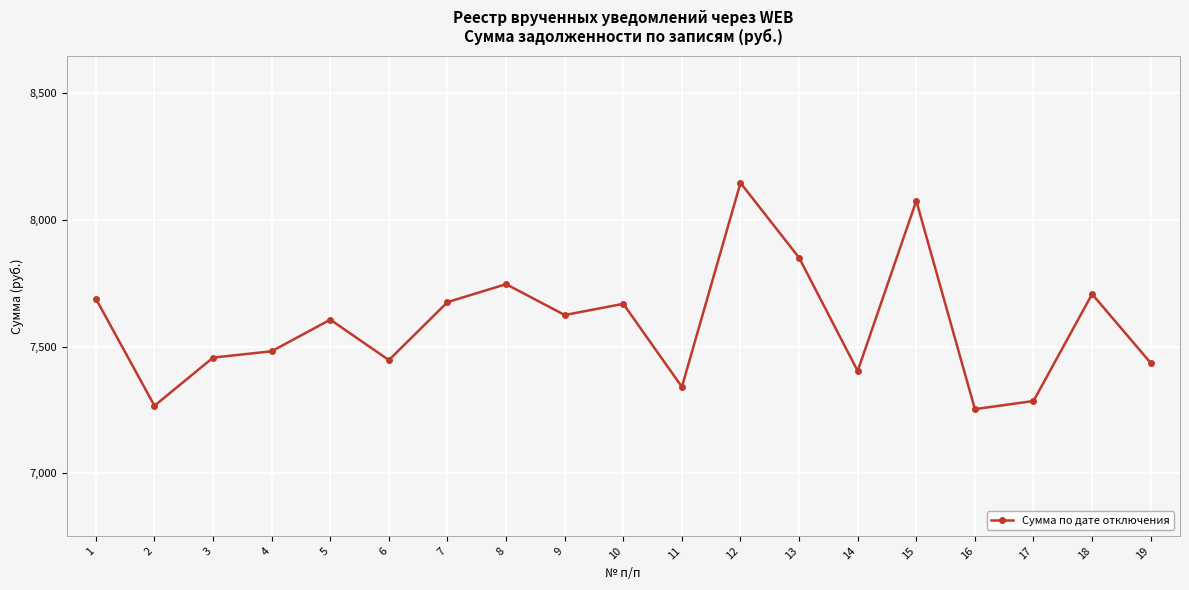

What is the change in value from 6 to 19?

-11.3